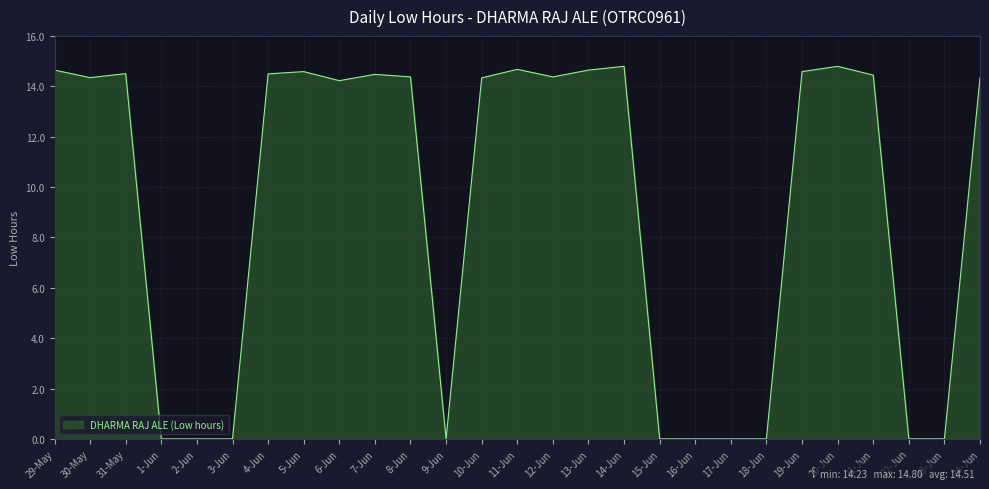

Where is the first local minimum?

30-May